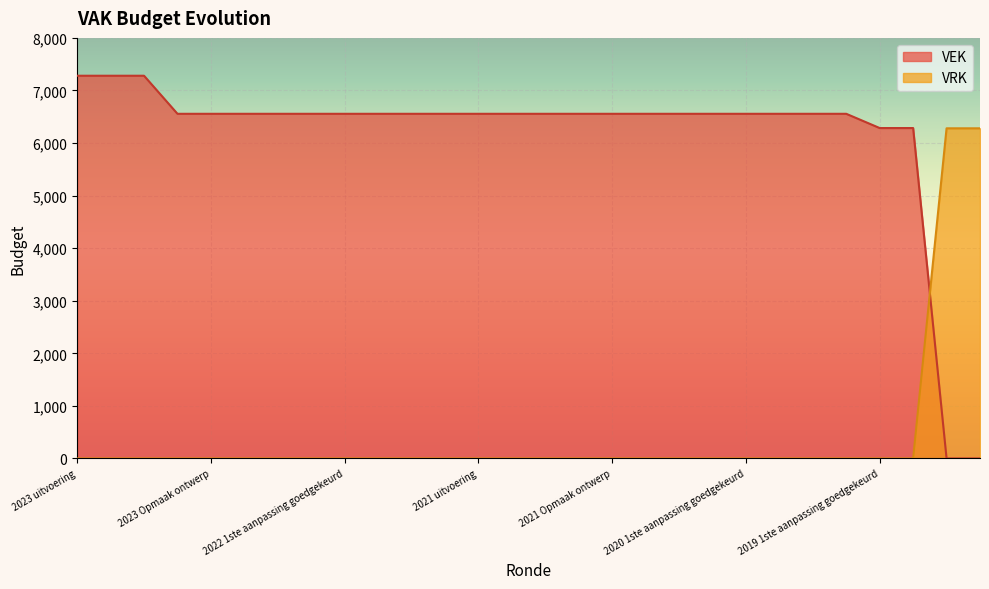

What is the maximum value for VRK?

6280